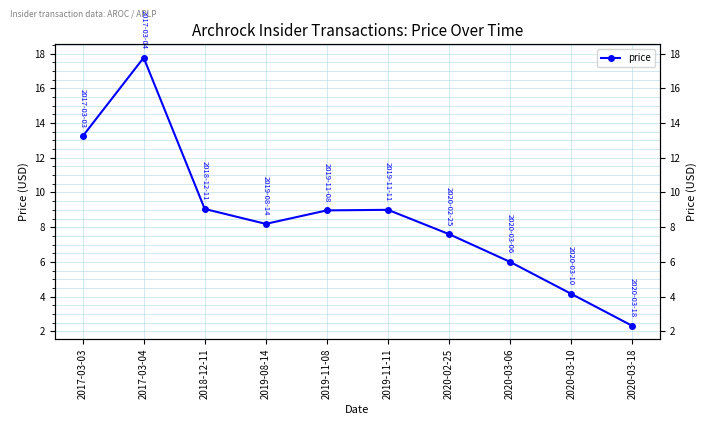

Rank the categories by value from lowest to highest.

2020-03-18, 2020-03-10, 2020-03-06, 2020-02-25, 2019-08-14, 2019-11-08, 2019-11-11, 2018-12-11, 2017-03-03, 2017-03-04